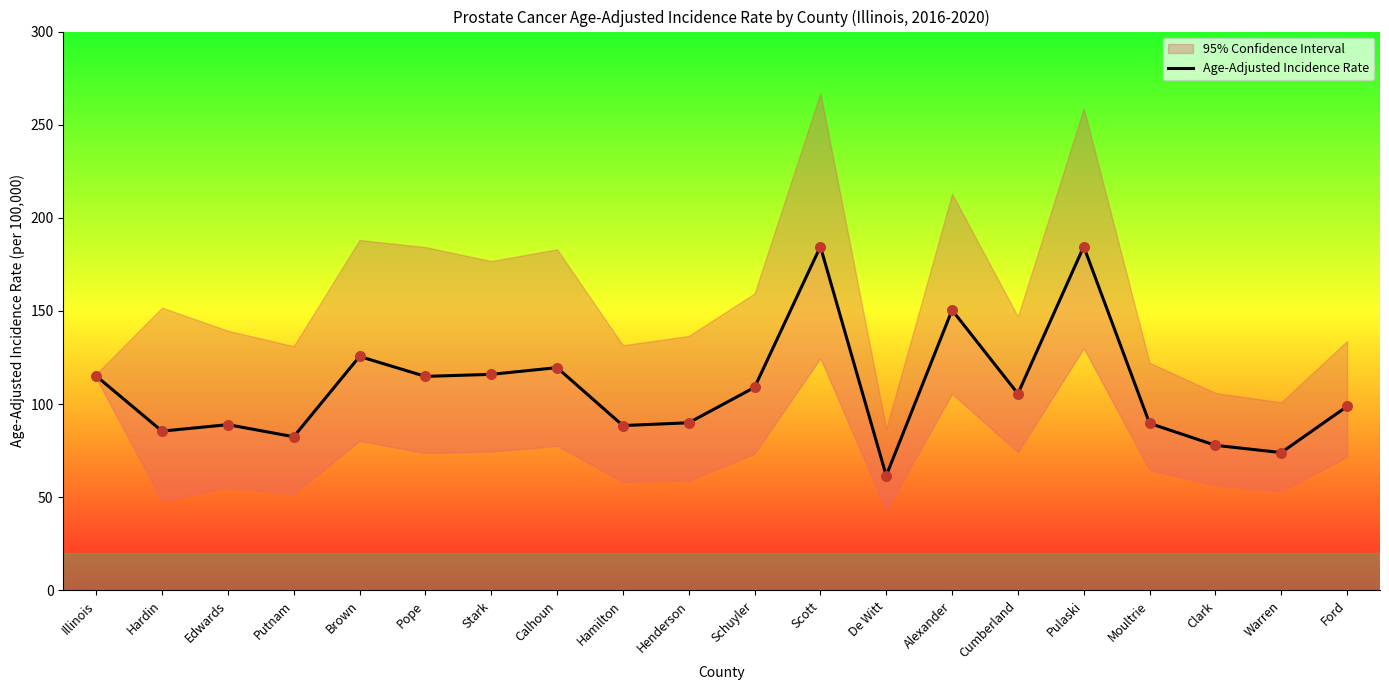

What is the ratio of the value at Brown to the value at Illinois?

1.1